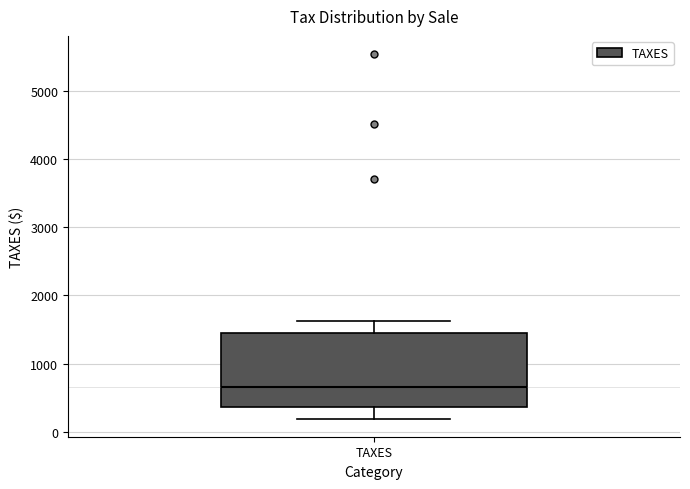

Transcribe this box plot: give where the median line is, the range the box spans, and where the two whiskers end, as read against the y-axis. The values are not printed on the chart, so give them approximately, as read against the axis.

median 700, box 400 to 1500, whiskers 200 to 1600